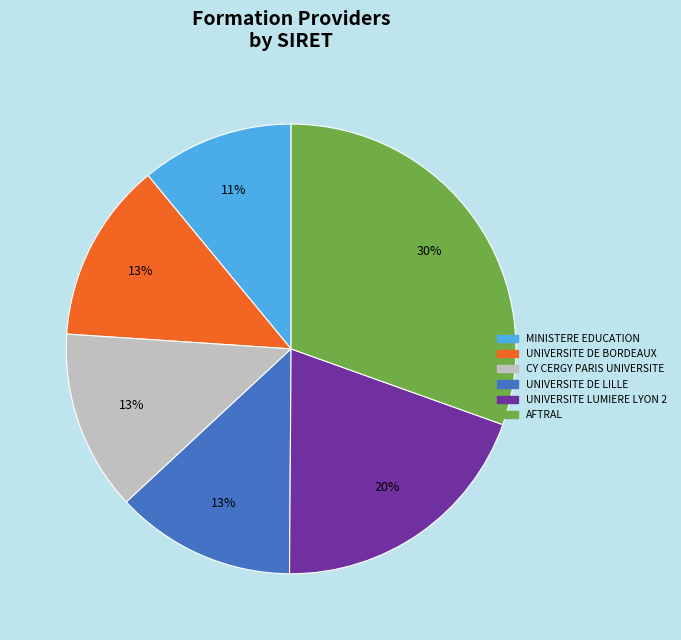

How many slices are in this pie chart?

6